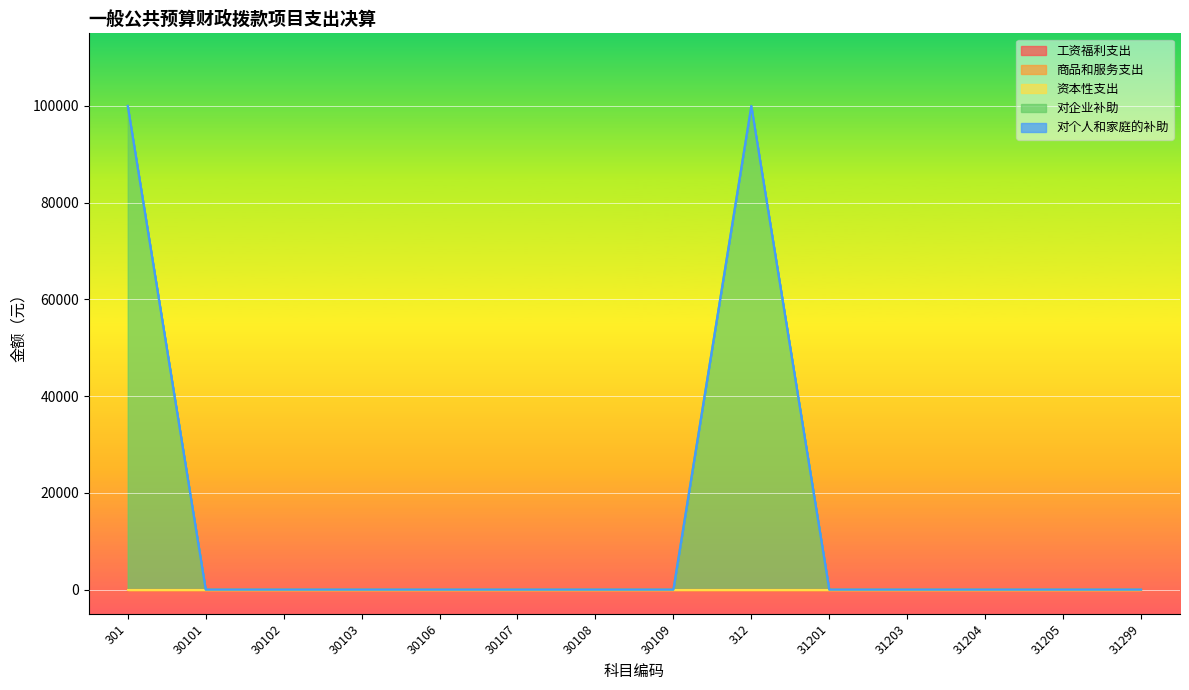

True or false: 商品和服务支出 has a value of 0 at 30101.

True